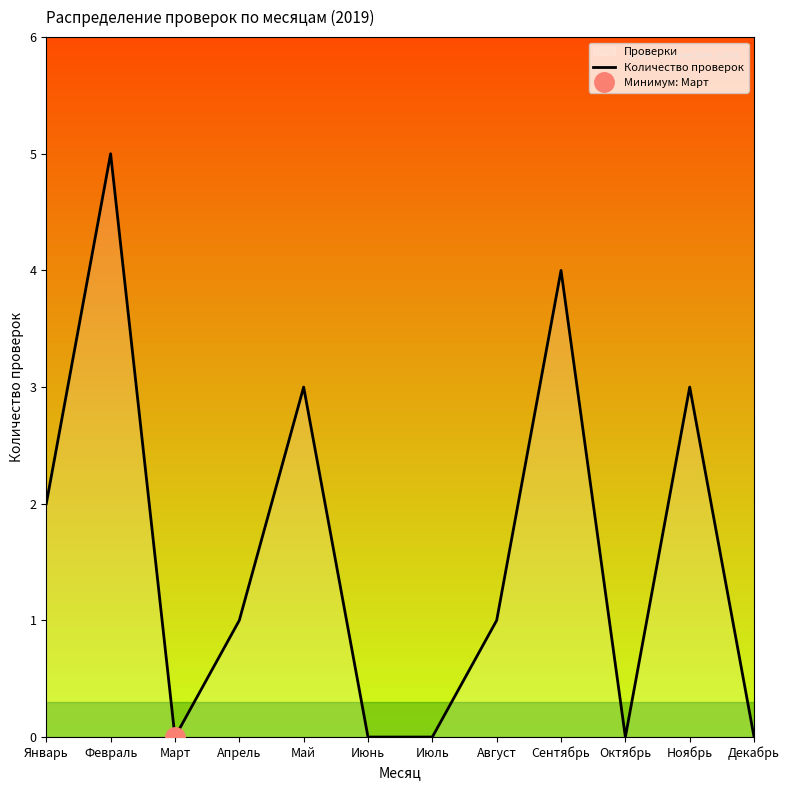

What is the label of the 12th point from the right?

Январь